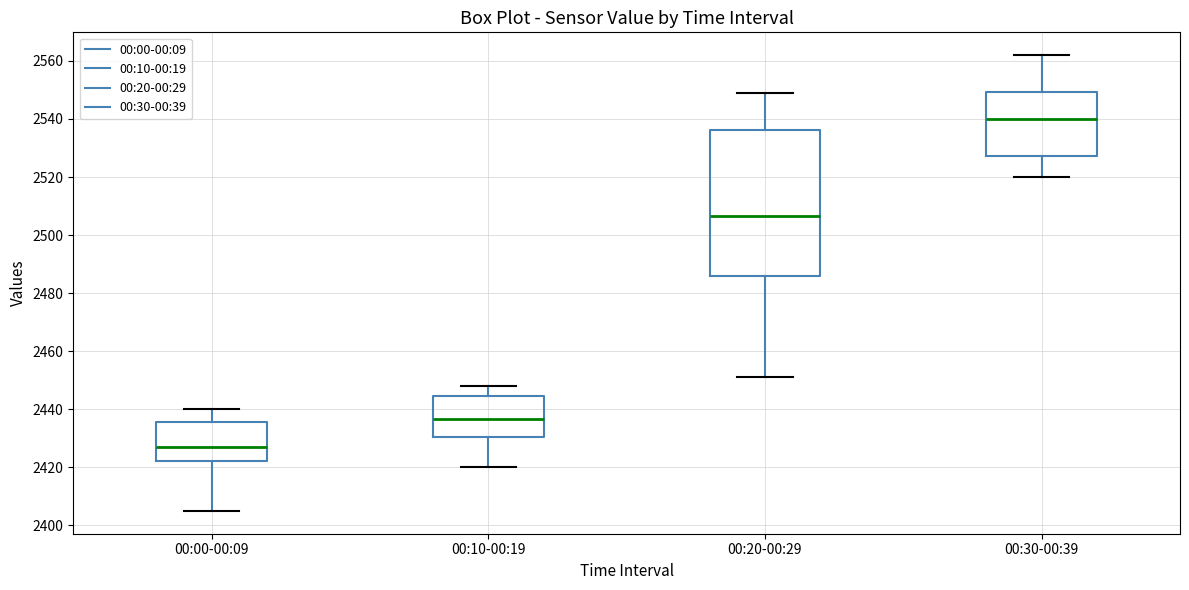

Reading left to right, transcribe this box plot: for each box, give where its median line is, the range the box spans, and where its two whiskers end, as read against the y-axis. The values are not printed on the chart, so give them approximately, as read against the axis.

00:00-00:09: median 2428, box 2422 to 2436, whiskers 2406 to 2440
00:10-00:19: median 2436, box 2430 to 2444, whiskers 2420 to 2448
00:20-00:29: median 2506, box 2486 to 2536, whiskers 2452 to 2550
00:30-00:39: median 2540, box 2528 to 2550, whiskers 2520 to 2562